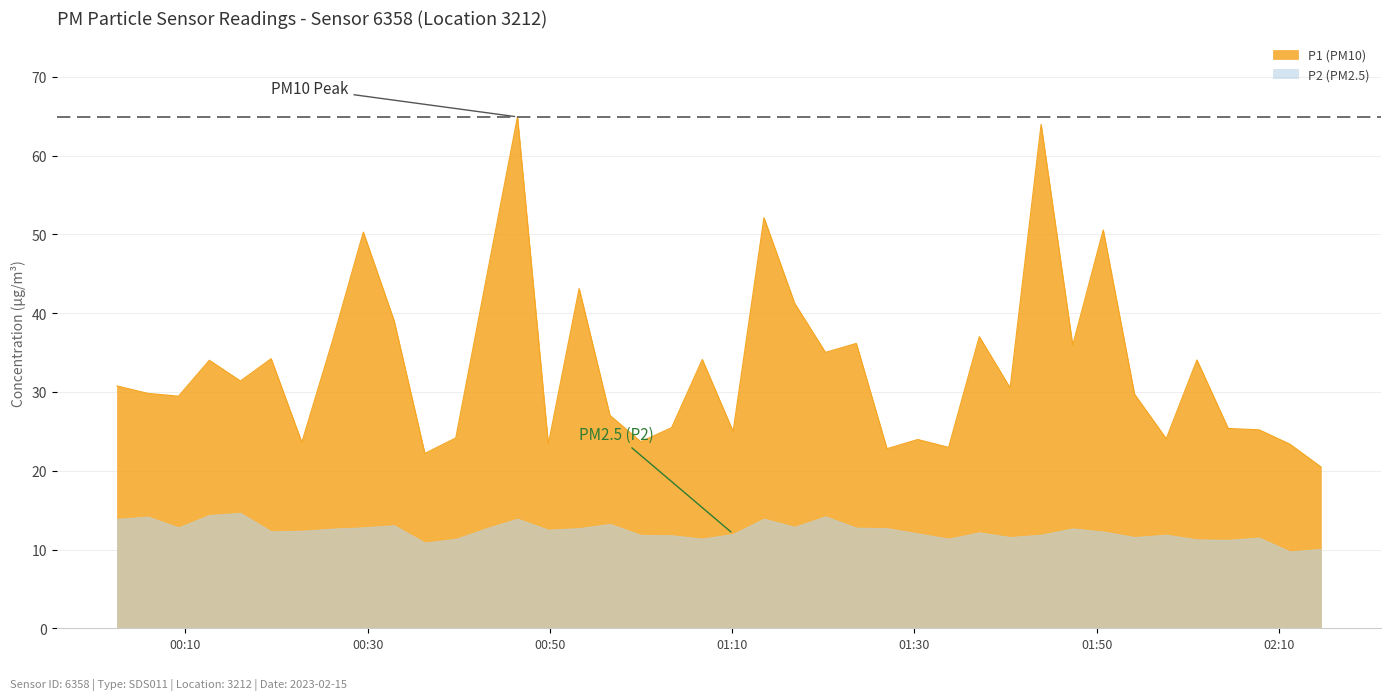

List the labels in order of value, largest first.

2023-02-15T00:46:26, 2023-02-15T01:43:54, 2023-02-15T01:13:29, 2023-02-15T01:50:43, 2023-02-15T00:29:31, 2023-02-15T00:43:03, 2023-02-15T00:53:12, 2023-02-15T01:16:51, 2023-02-15T00:32:54, 2023-02-15T01:37:07, 2023-02-15T00:26:10, 2023-02-15T01:23:37, 2023-02-15T01:47:22, 2023-02-15T01:20:14, 2023-02-15T00:19:24, 2023-02-15T01:06:43, 2023-02-15T02:01:00, 2023-02-15T00:12:37, 2023-02-15T00:16:02, 2023-02-15T00:02:29, 2023-02-15T01:40:30, 2023-02-15T00:05:52, 2023-02-15T01:54:09, 2023-02-15T00:09:14, 2023-02-15T00:56:35, 2023-02-15T01:03:21, 2023-02-15T02:04:26, 2023-02-15T02:07:50, 2023-02-15T01:10:06, 2023-02-15T00:39:40, 2023-02-15T01:57:38, 2023-02-15T01:30:22, 2023-02-15T00:59:58, 2023-02-15T00:22:46, 2023-02-15T00:49:49, 2023-02-15T02:11:13, 2023-02-15T01:33:45, 2023-02-15T01:26:59, 2023-02-15T00:36:16, 2023-02-15T02:14:36